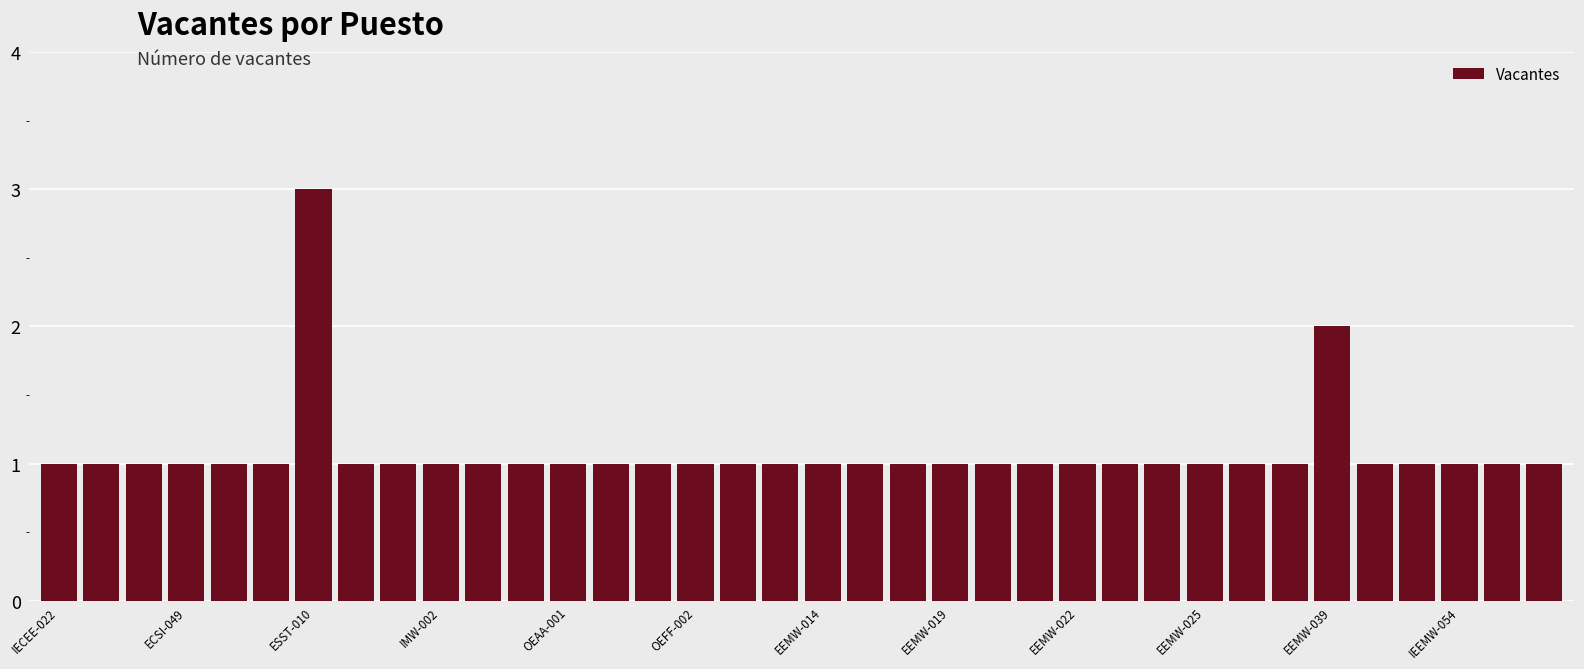

What is the greatest value displayed?

3